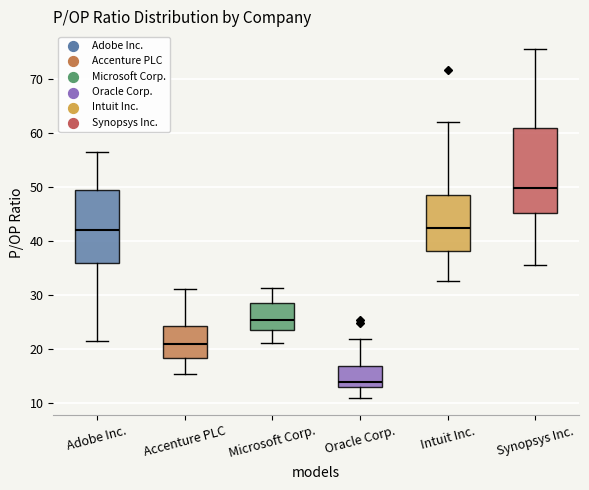

Reading left to right, transcribe this box plot: for each box, give where its median line is, the range the box spans, and where its two whiskers end, as read against the y-axis. The values are not printed on the chart, so give them approximately, as read against the axis.

Adobe Inc.: median 42, box 36 to 50, whiskers 21 to 57
Accenture PLC: median 21, box 18 to 24, whiskers 15 to 31
Microsoft Corp.: median 25, box 23 to 28, whiskers 21 to 31
Oracle Corp.: median 14, box 13 to 17, whiskers 11 to 22
Intuit Inc.: median 42, box 38 to 49, whiskers 32 to 62
Synopsys Inc.: median 50, box 45 to 61, whiskers 36 to 76